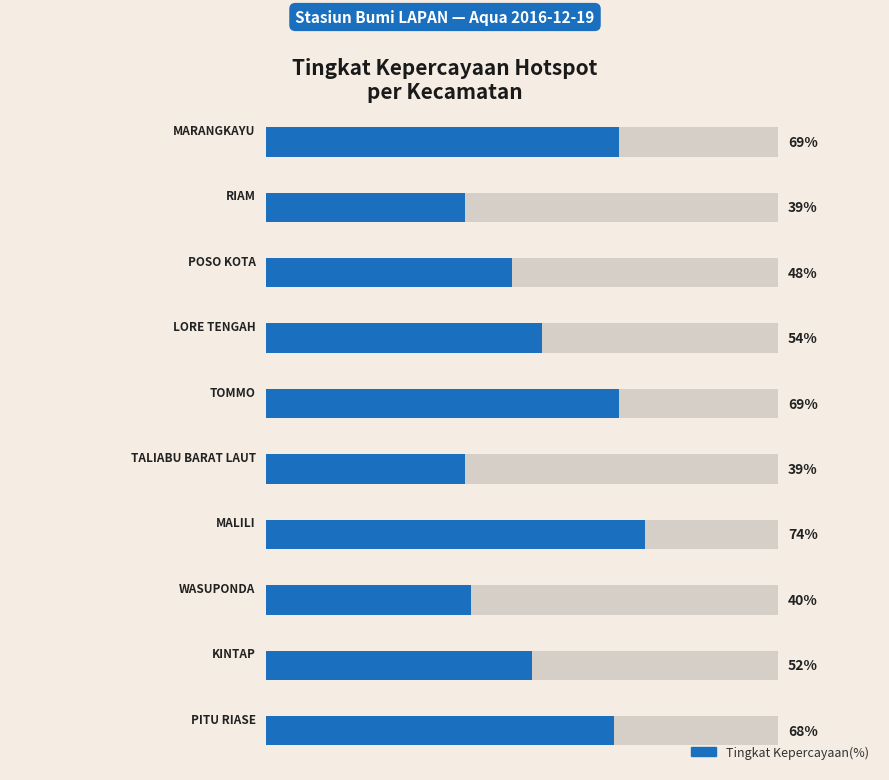

What is the minimum value shown in the chart?

39